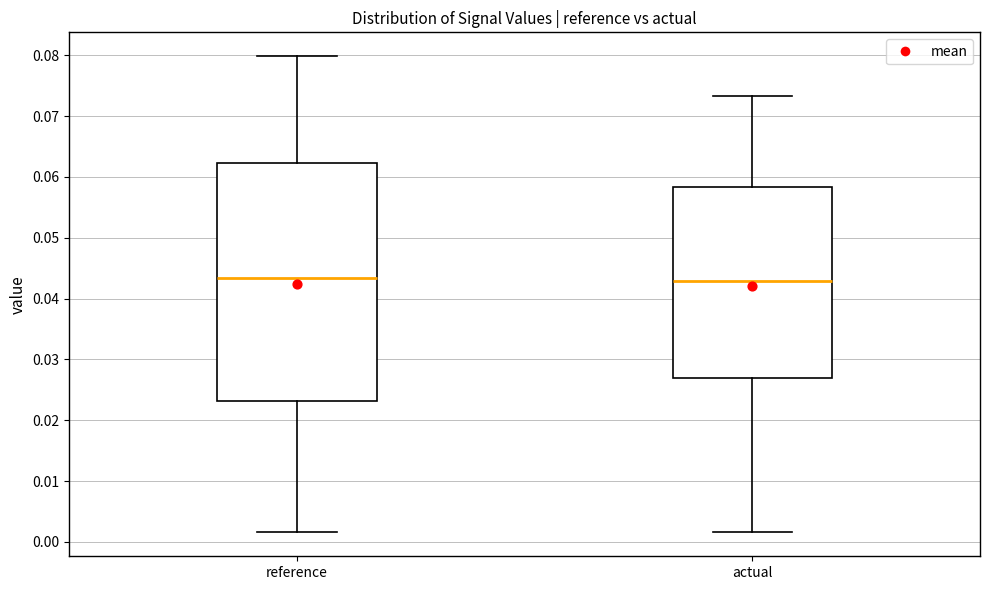

Reading left to right, transcribe this box plot: for each box, give where its median line is, the range the box spans, and where its two whiskers end, as read against the y-axis. The values are not printed on the chart, so give them approximately, as read against the axis.

reference: median 0.043, box 0.023 to 0.062, whiskers 0.002 to 0.080
actual: median 0.043, box 0.027 to 0.058, whiskers 0.002 to 0.073